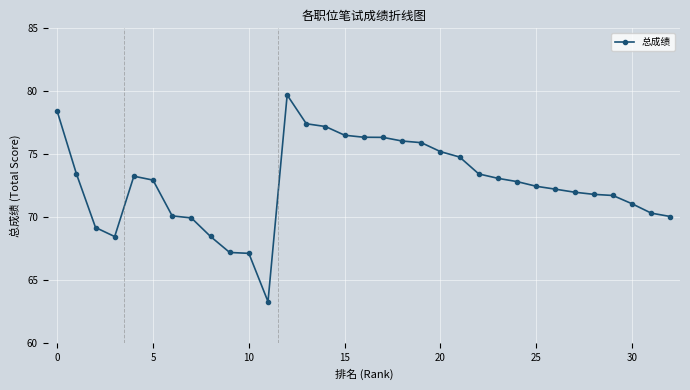

What is the value of the 32nd point from the left?

70.3